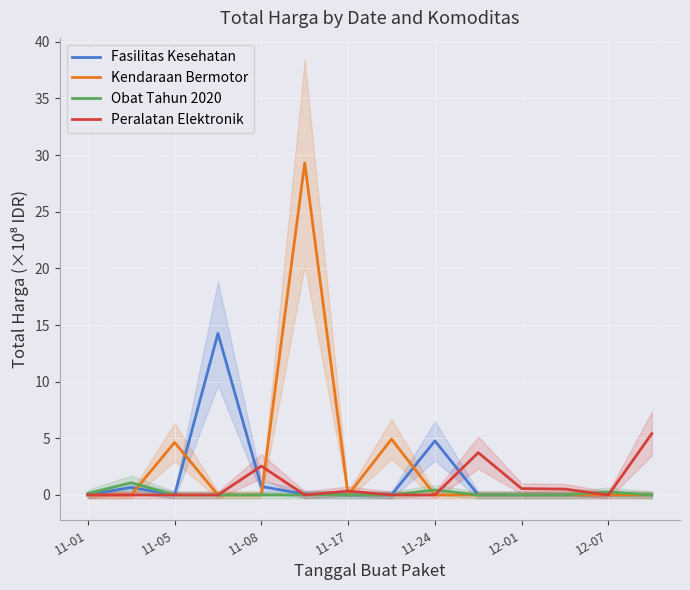

What are all the series names shown in the legend?

Fasilitas Kesehatan, Kendaraan Bermotor, Obat Tahun 2020, Peralatan Elektronik